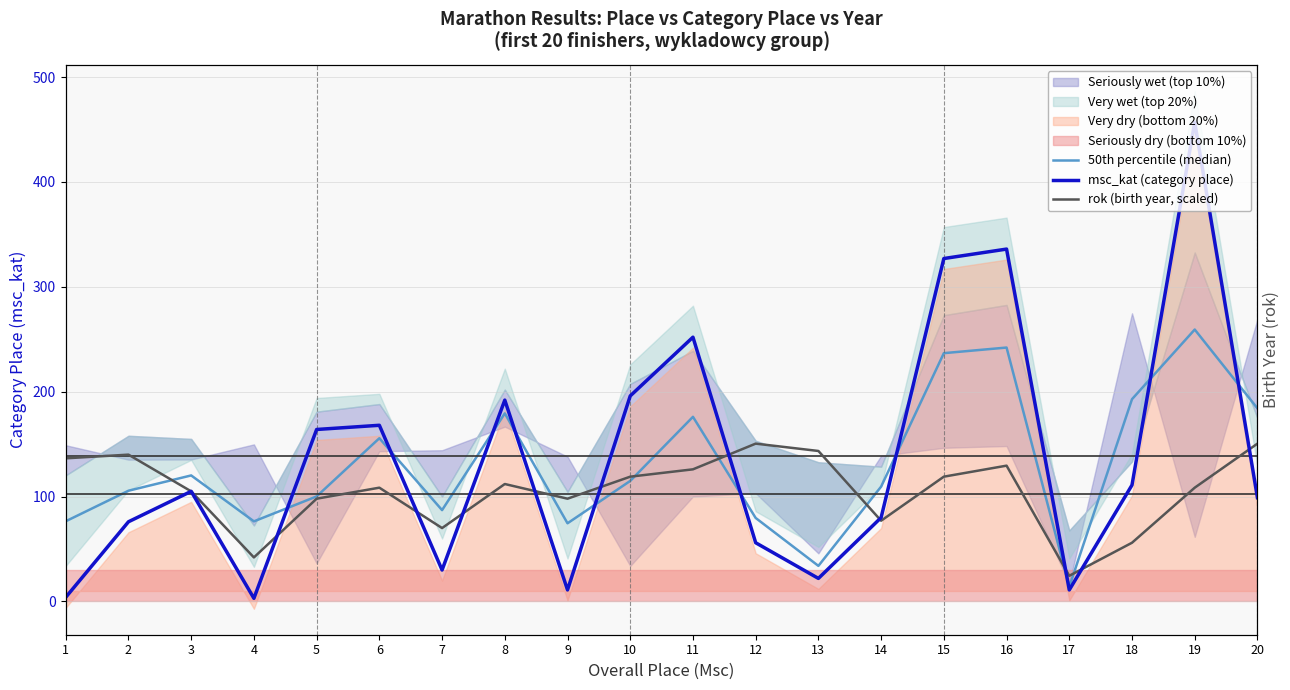

How many interior local peaks does the msc_kat (category place) series have?

6